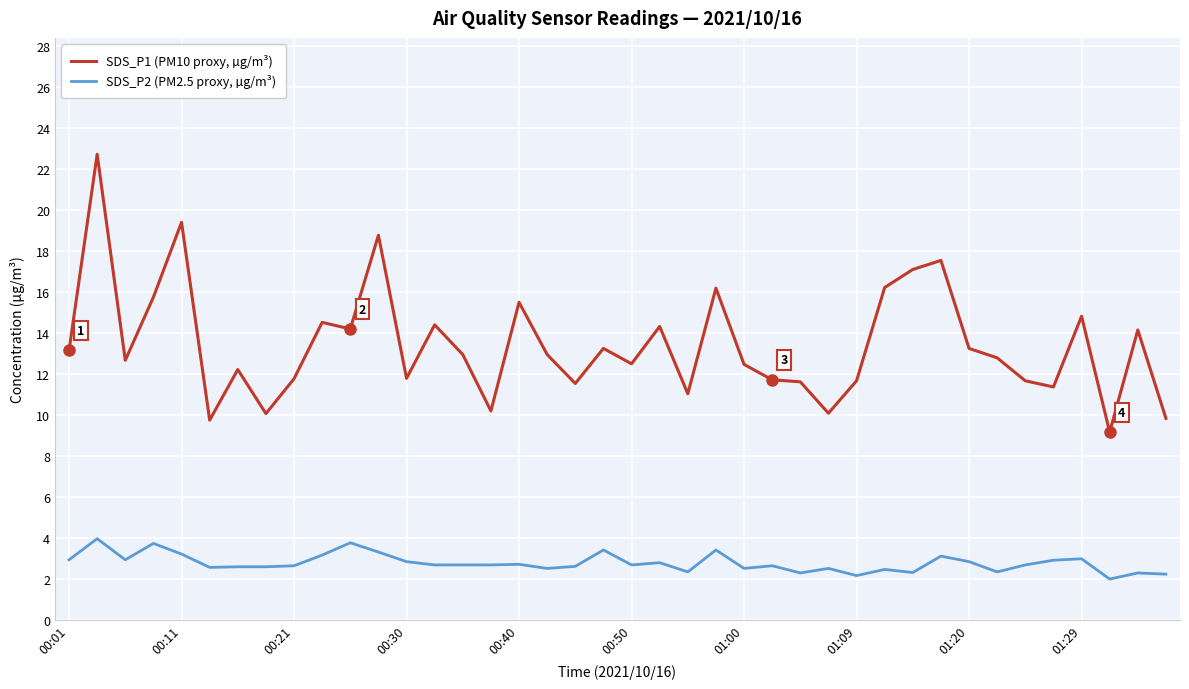

True or false: SDS_P1 (PM10 proxy, µg/m³) and SDS_P2 (PM2.5 proxy, µg/m³) intersect in this chart.

False